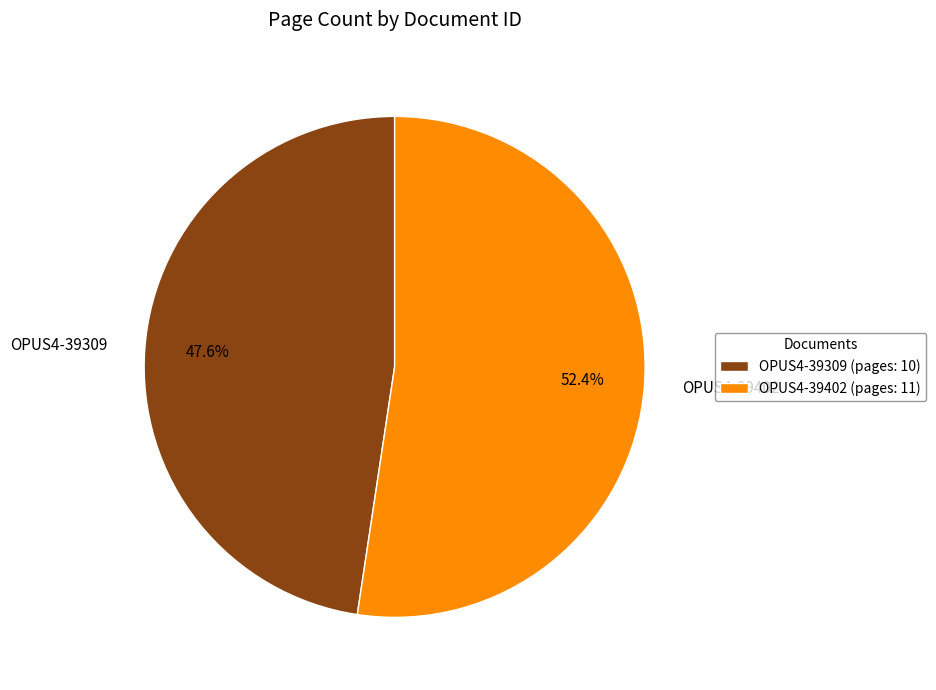

Between OPUS4-39402 and OPUS4-39309, which is larger?

OPUS4-39402